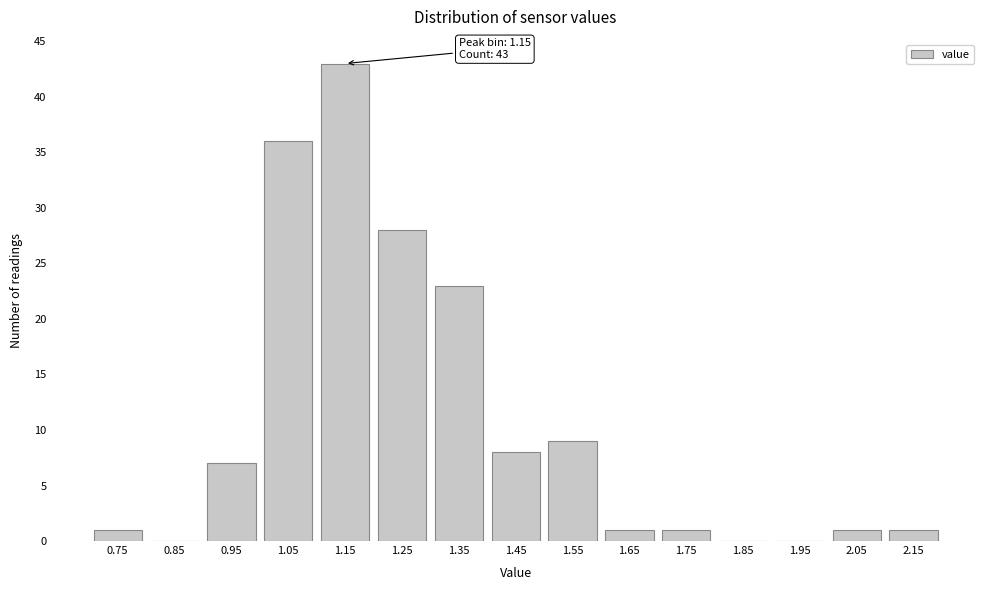

Reading left to right, what are all the values shown in this chart?

0.75=1	0.85=0	0.95=7	1.05=36	1.15=43	1.25=28	1.35=23	1.45=8	1.55=9	1.65=1	1.75=1	1.85=0	1.95=0	2.05=1	2.15=1